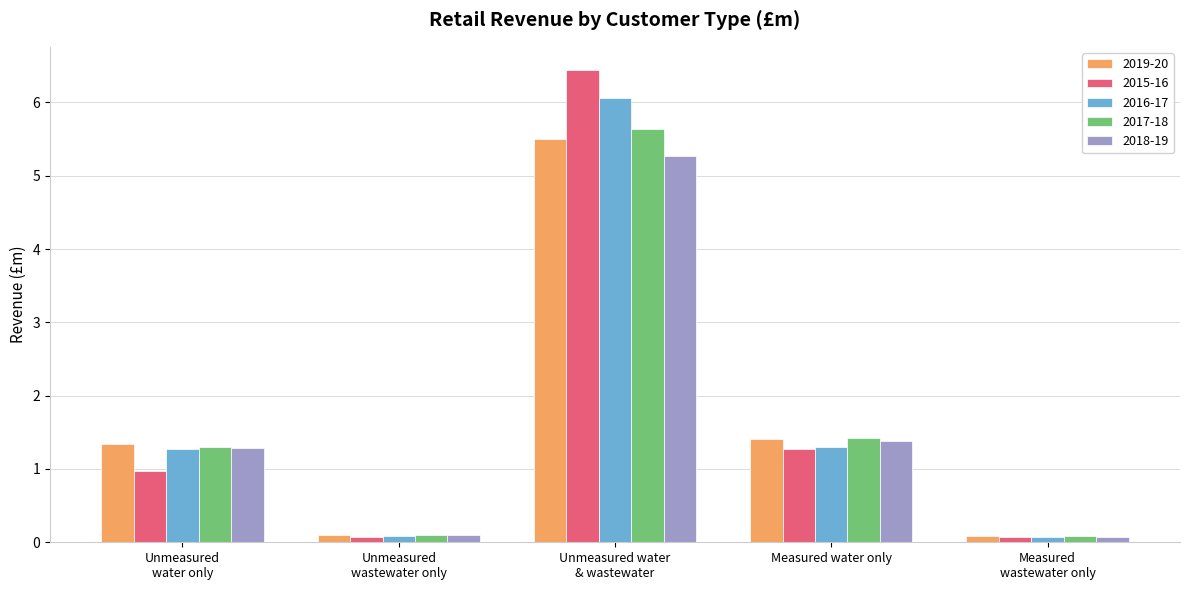

The 2017-18 series shows 1.4 at Measured water only. True or false?

True